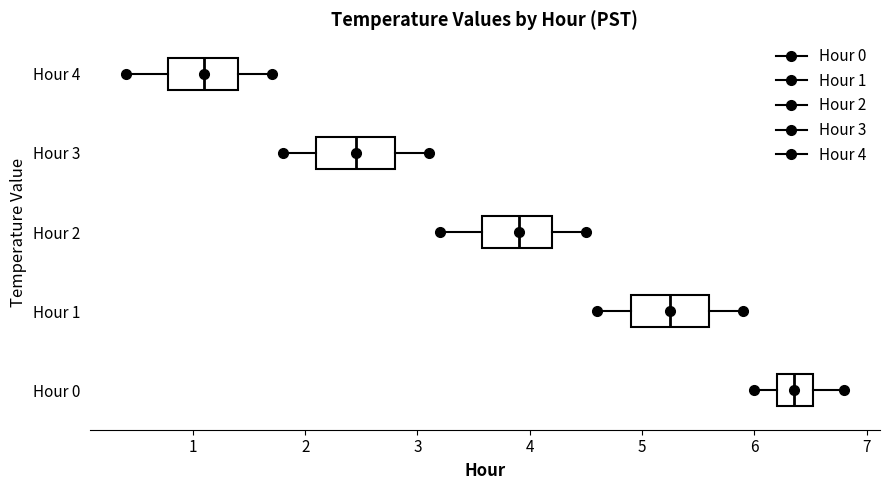

Reading bottom to top, transcribe this box plot: for each box, give where its median line is, the range the box spans, and where its two whiskers end, as read against the x-axis. The values are not printed on the chart, so give them approximately, as read against the axis.

Hour 0: median 6.4, box 6.2 to 6.5, whiskers 6.0 to 6.8
Hour 1: median 5.3, box 4.9 to 5.6, whiskers 4.6 to 5.9
Hour 2: median 3.9, box 3.6 to 4.2, whiskers 3.2 to 4.5
Hour 3: median 2.5, box 2.1 to 2.8, whiskers 1.8 to 3.1
Hour 4: median 1.1, box 0.8 to 1.4, whiskers 0.4 to 1.7